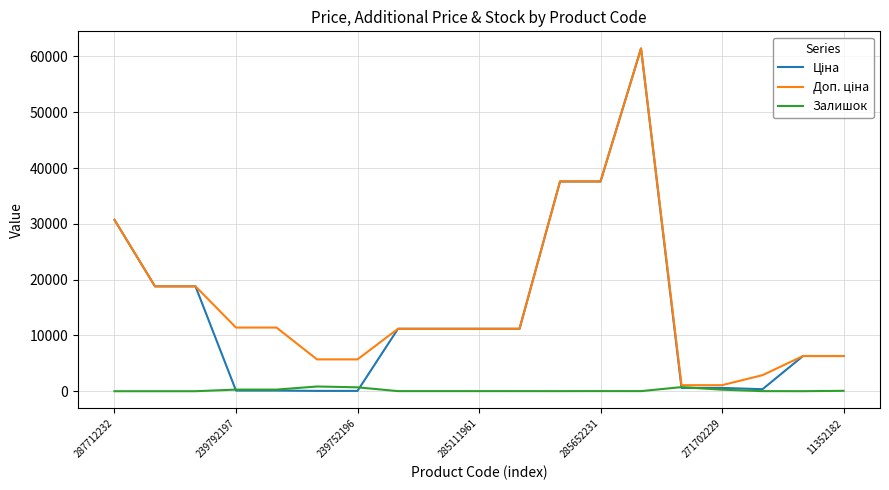

True or false: Доп. ціна has more than 0 interior local peaks.

True